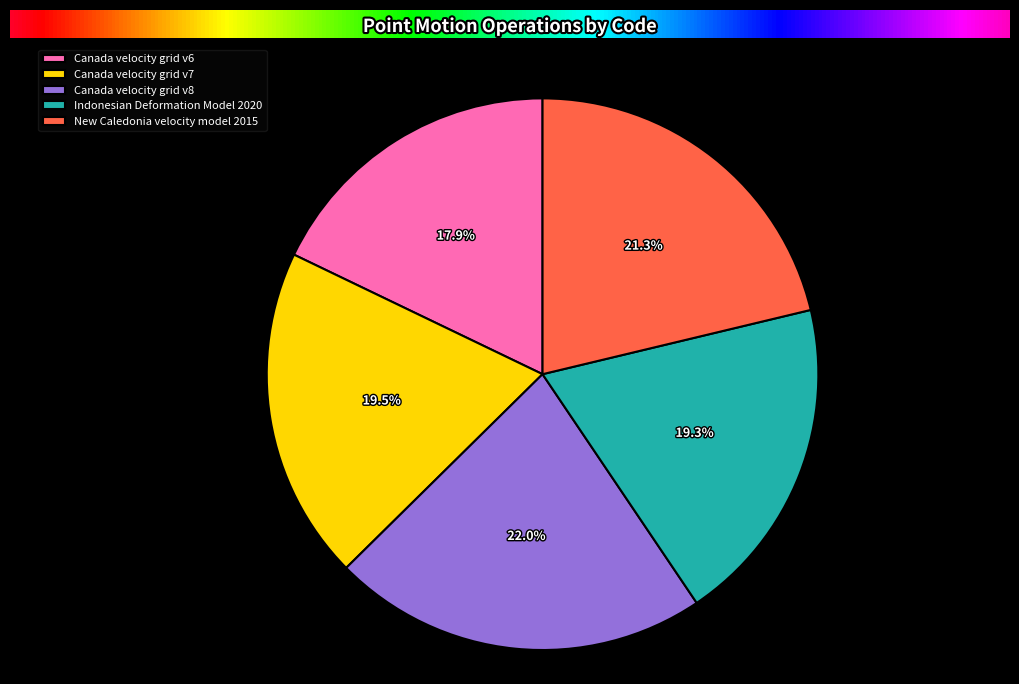

Count the number of slices in the pie.

5